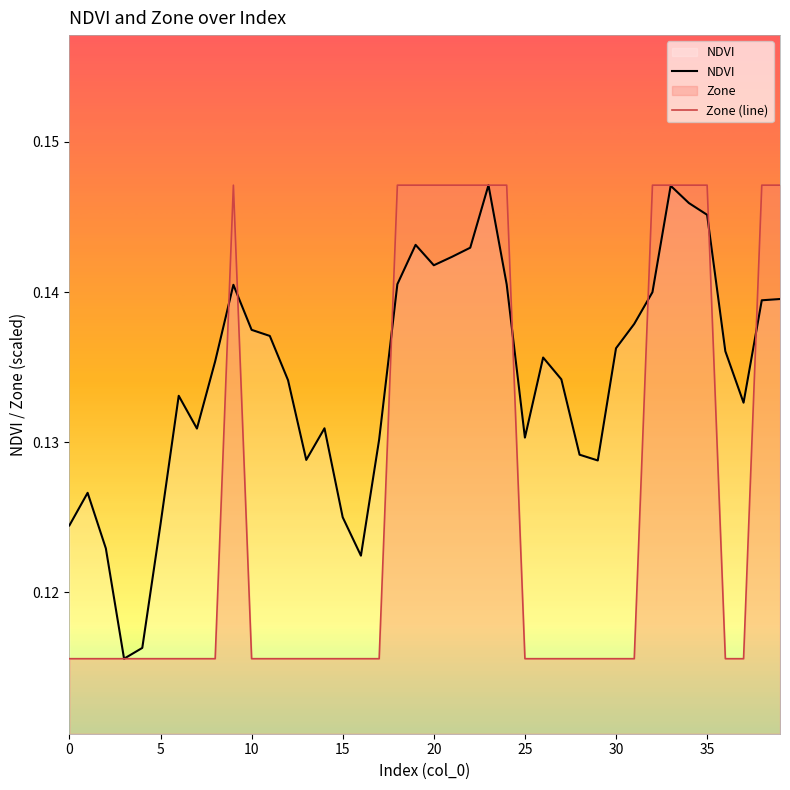

What are all the series names shown in the legend?

NDVI, Zone (line)